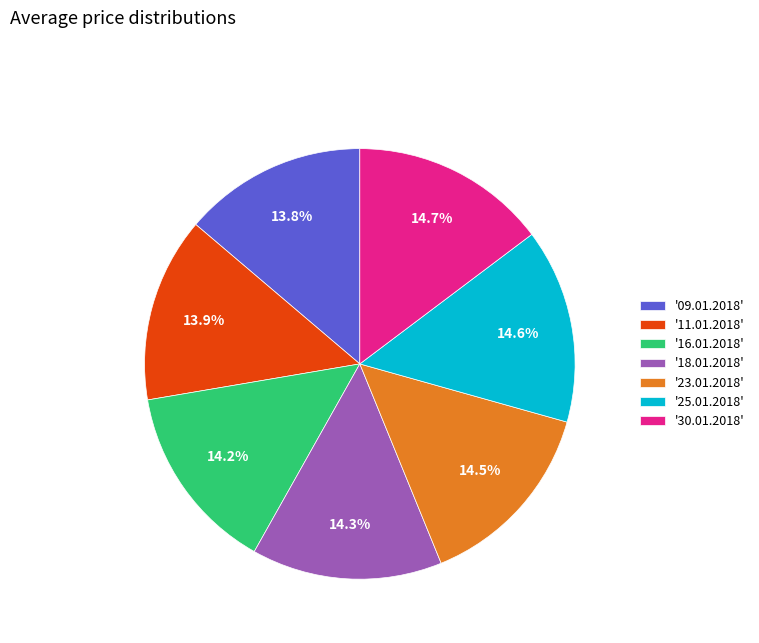

Is there any slice that represents more than half of the pie?

No